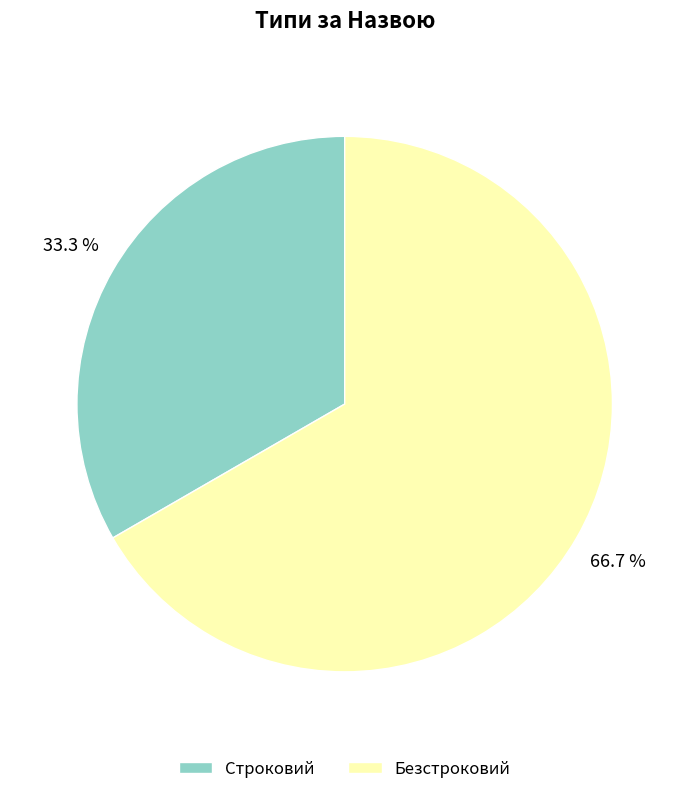

What percentage is the Безстроковий slice, to the nearest percent?

67%